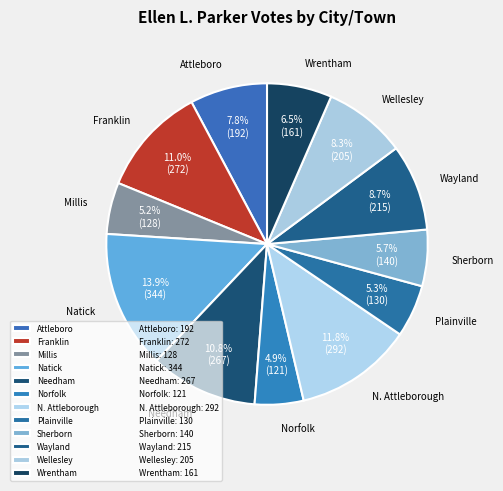

Is Millis the majority of the pie?

No